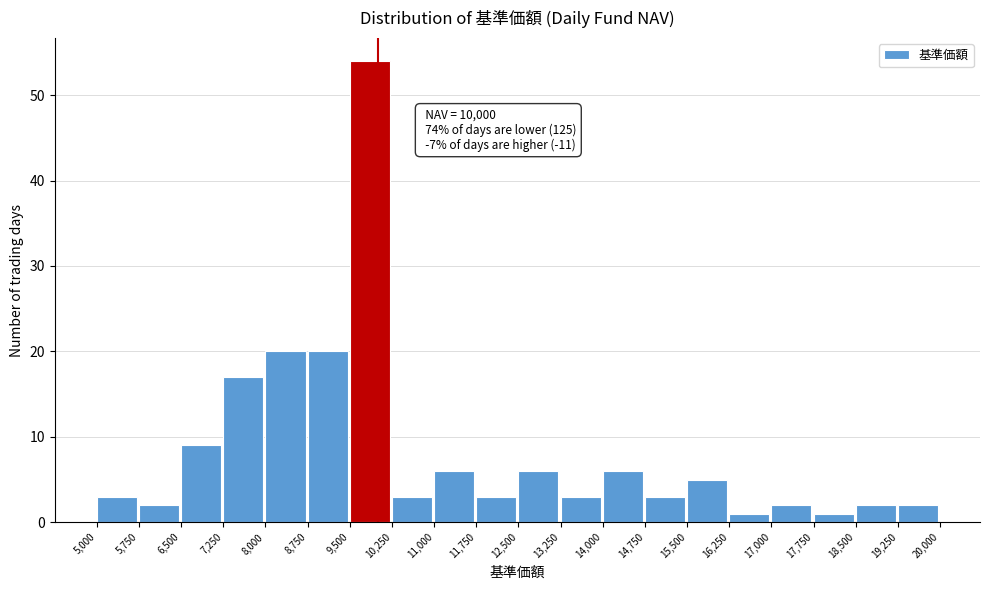

Which range on the x-axis has the tallest bar?

9,500 to 10,250